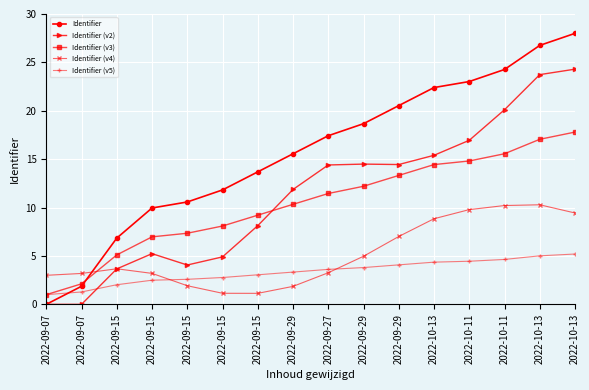

How many data points in Identifier (v2) are less than 14?

8